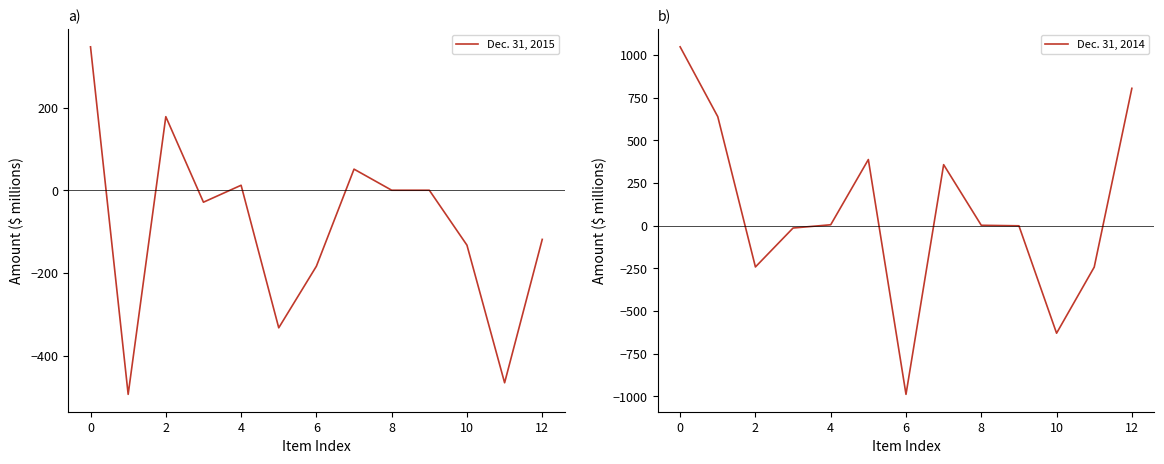

Which series ends up on top after the final intersection of Dec. 31, 2015 and Dec. 31, 2014?

Dec. 31, 2014